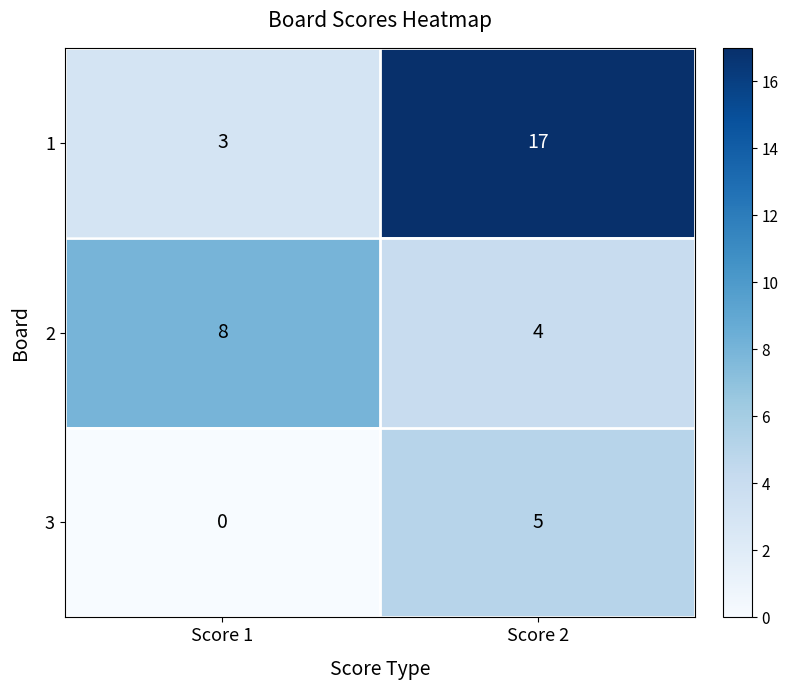

Which series changed the most between Score 1 and Score 2?

1